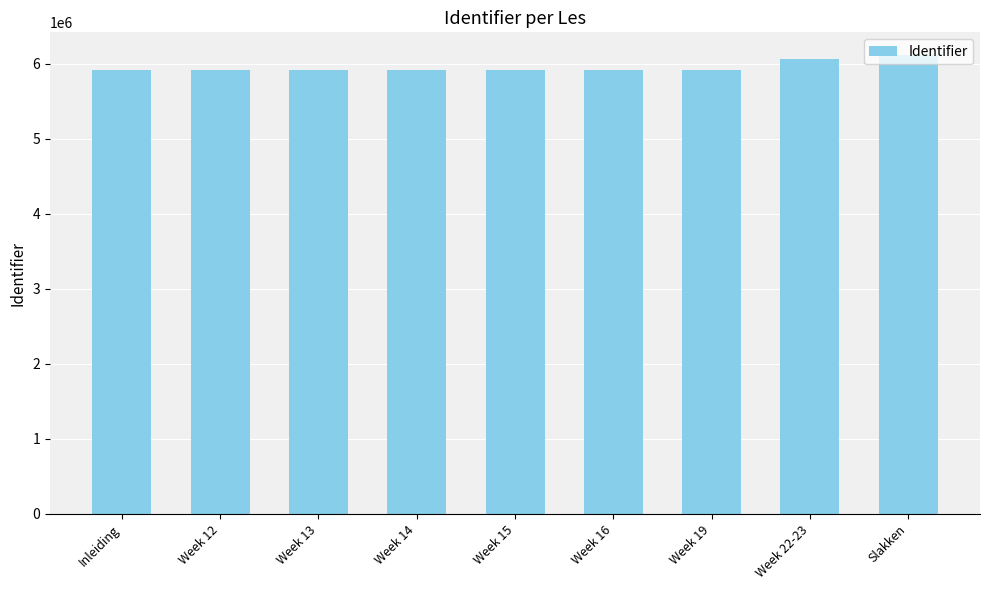

What is the sum of the values at Week 22-23 and Week 14?

11985492